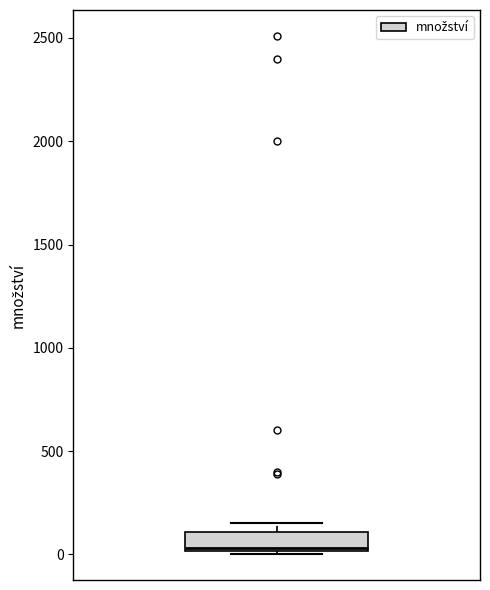

Read this box plot against the y-axis: the position of the median line, the range covered by the box, and the ends of both whiskers. The values are not printed on the chart, so give them approximately, as read against the axis.

median 50, box 0 to 100, whiskers 0 to 150